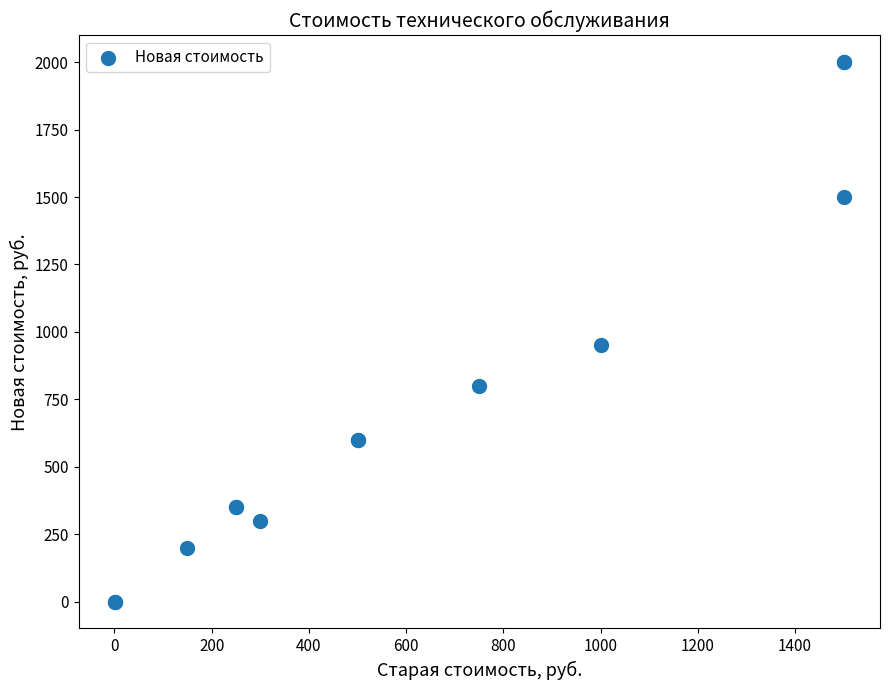

What Y value in the scatter plot is closest to 1000?

950